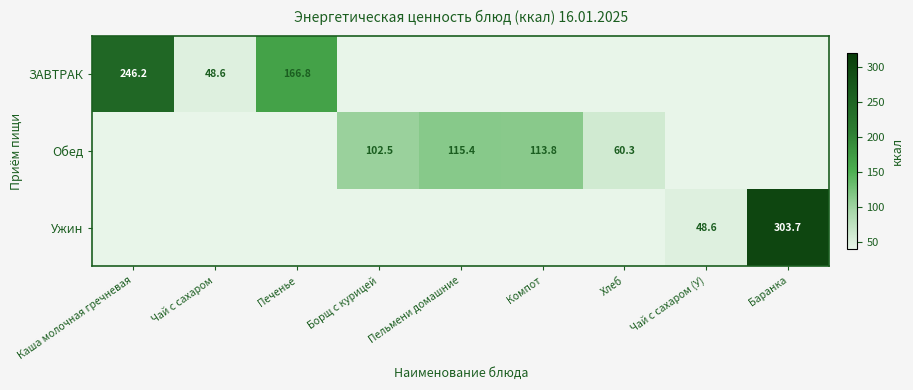

At how many categories does at least one series exceed 81?

6